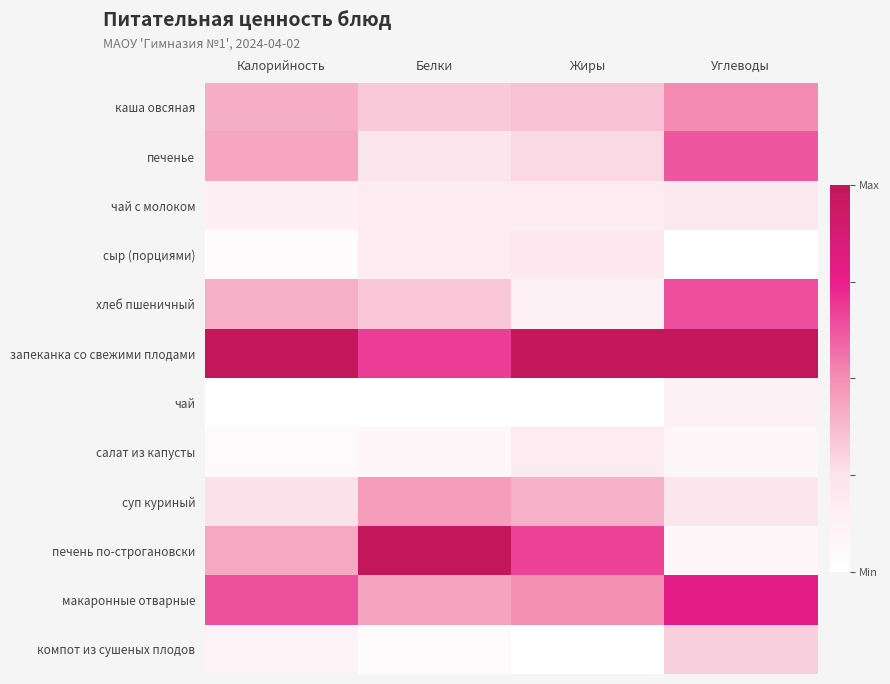

Reading right to left, what are all the values shown in this chart?

каша овсяная: Углеводы=0.5	Жиры=0.3	Белки=0.3	Калорийность=0.4
печенье: Углеводы=0.6	Жиры=0.3	Белки=0.2	Калорийность=0.4
чай с молоком: Углеводы=0.2	Жиры=0.2	Белки=0.2	Калорийность=0.1
сыр (порциями): Углеводы=0.0	Жиры=0.2	Белки=0.2	Калорийность=0.0
хлеб пшеничный: Углеводы=0.6	Жиры=0.1	Белки=0.3	Калорийность=0.4
запеканка со свежими плодами: Углеводы=1.0	Жиры=1.0	Белки=0.7	Калорийность=1.0
чай: Углеводы=0.1	Жиры=0.0	Белки=0.0	Калорийность=0.0
салат из капусты: Углеводы=0.1	Жиры=0.2	Белки=0.1	Калорийность=0.1
суп куриный: Углеводы=0.2	Жиры=0.4	Белки=0.5	Калорийность=0.3
печень по-строгановски: Углеводы=0.1	Жиры=0.7	Белки=1.0	Калорийность=0.4
макаронные отварные: Углеводы=0.8	Жиры=0.5	Белки=0.4	Калорийность=0.6
компот из сушеных плодов: Углеводы=0.3	Жиры=0.0	Белки=0.0	Калорийность=0.1